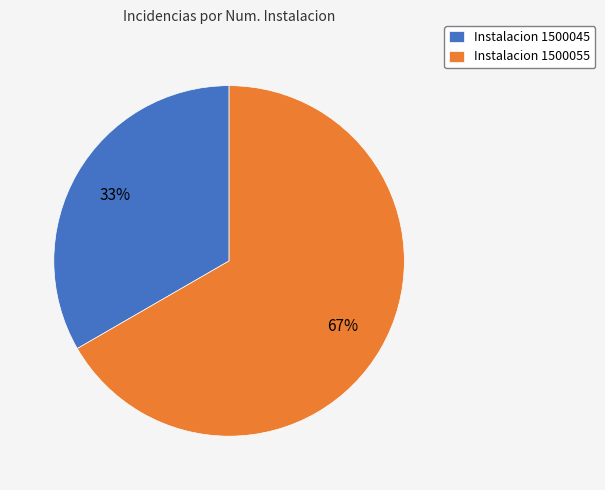

Combined, do Instalacion 1500055 and Instalacion 1500045 account for over 50%?

Yes